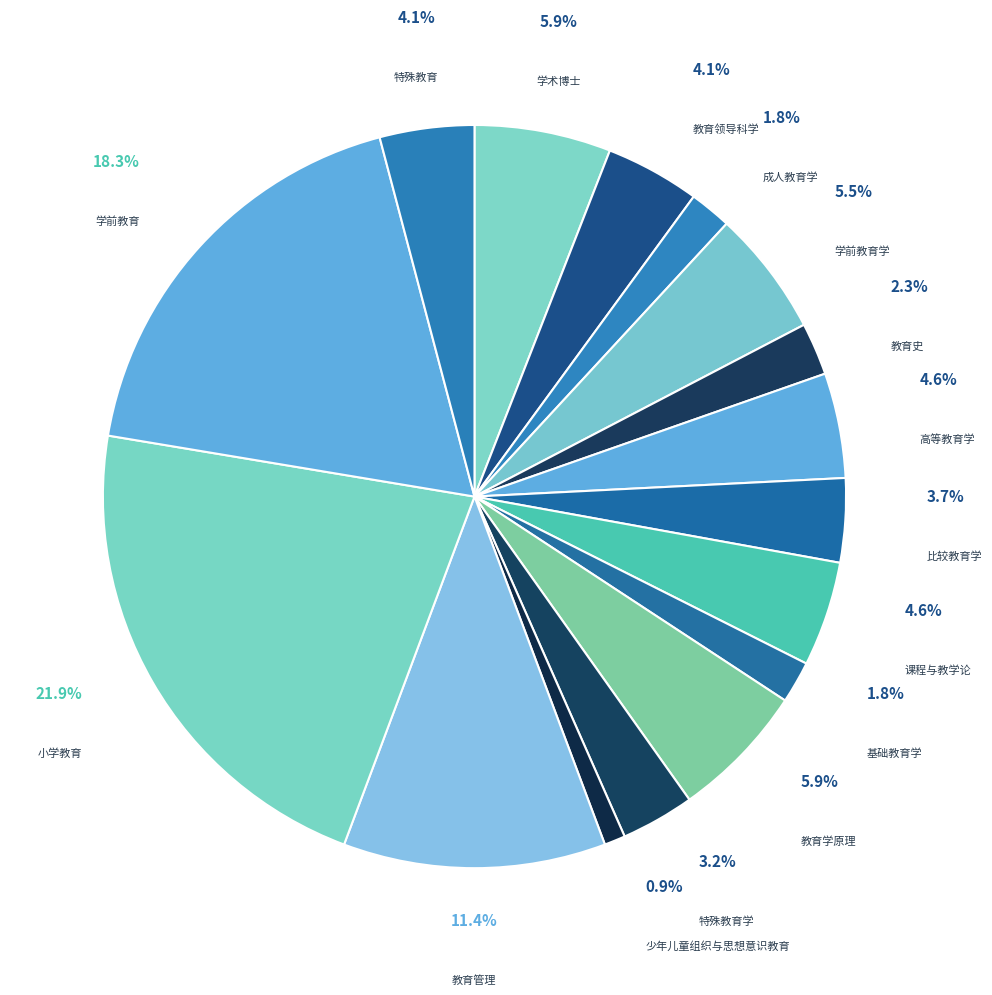

Does any single category account for the majority?

No